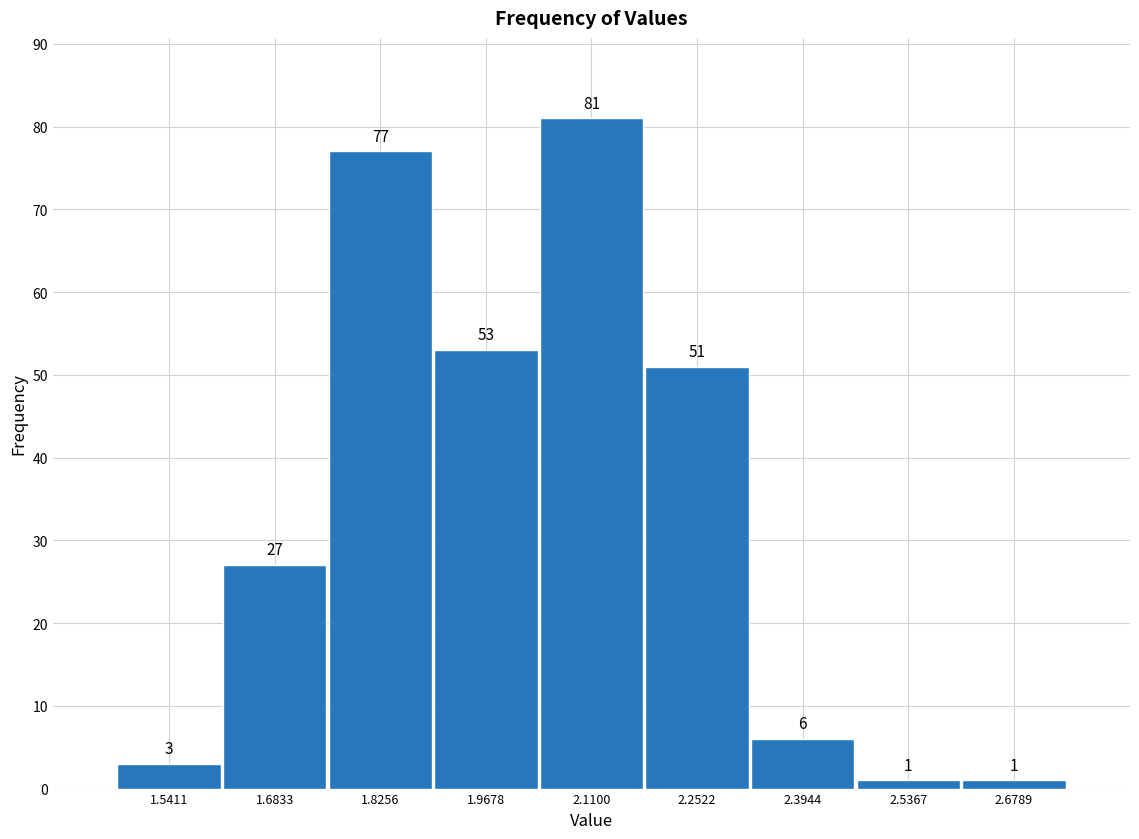

How tall is the bar that spans 1.48 to 1.62 on the x-axis? The bar edges are not printed on the chart, so give them approximately, as read against the axis.

3